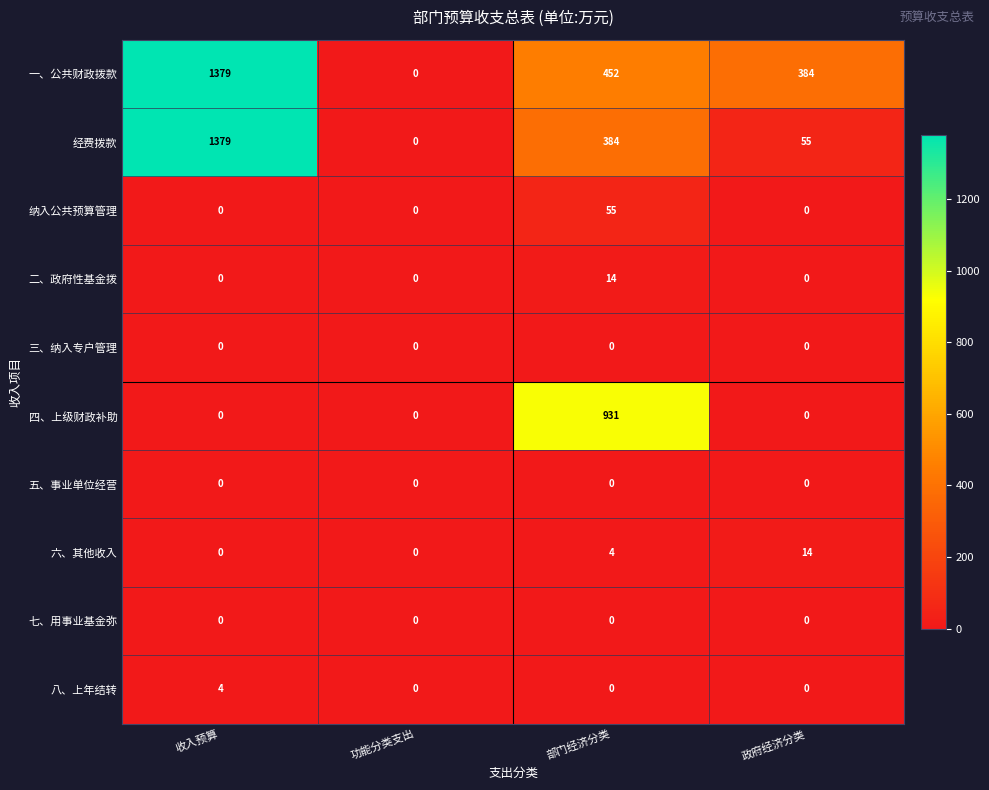

At which category does the chart reach its peak across all series?

收入预算